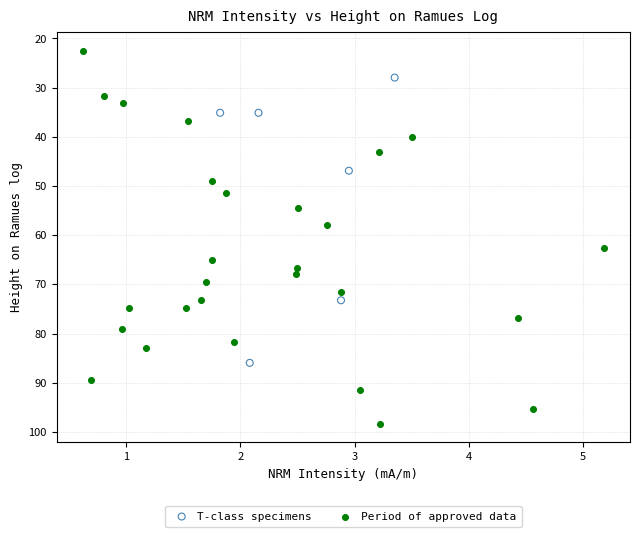

Which series contains the lowest Y value?

Period of approved data